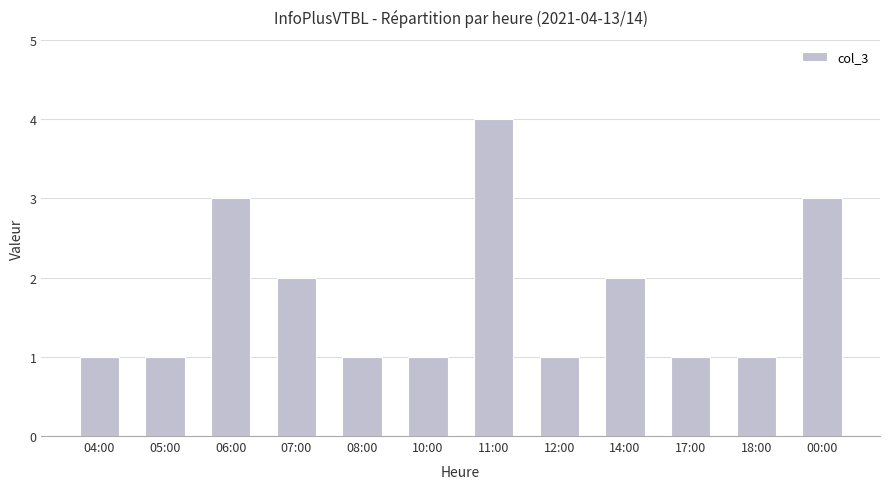

Which category has the highest value across all series?

11:00